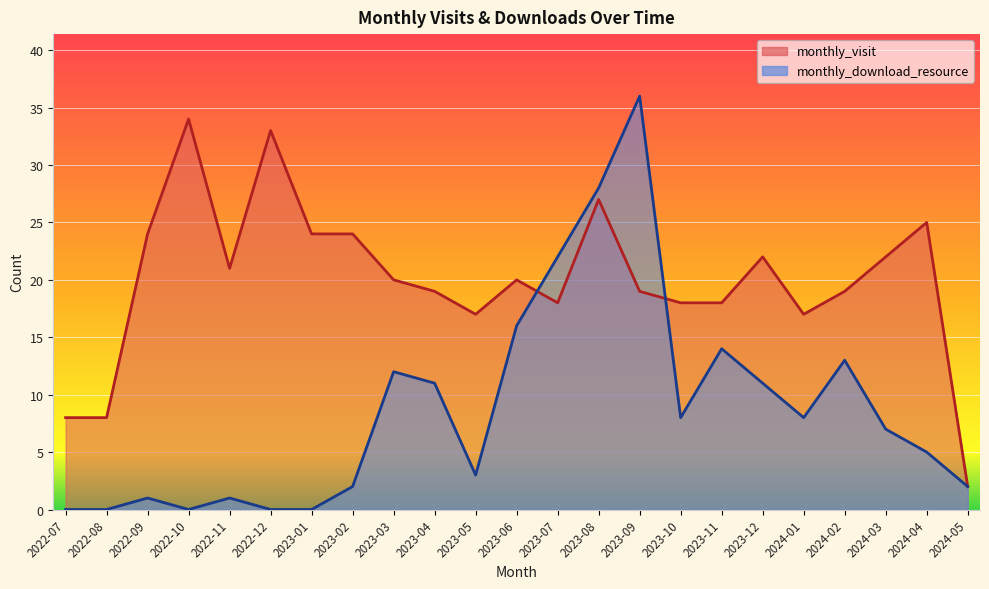

At which category does monthly_visit reach its first local peak?

2022-10